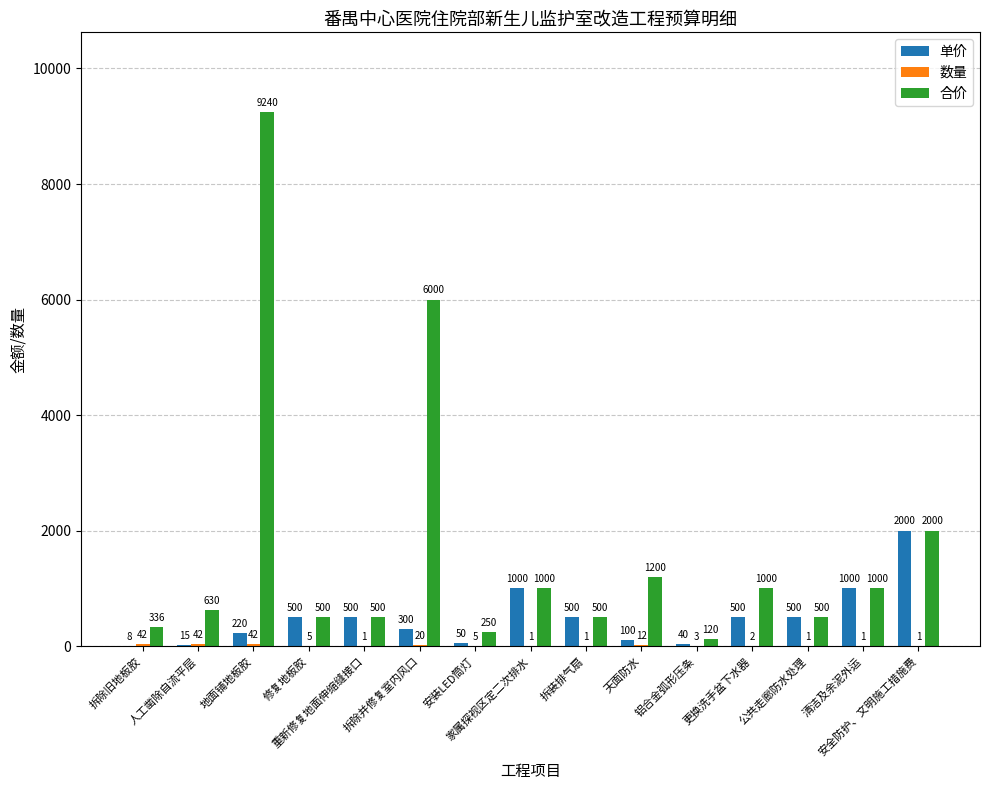

What is the maximum value shown in the chart?

9240